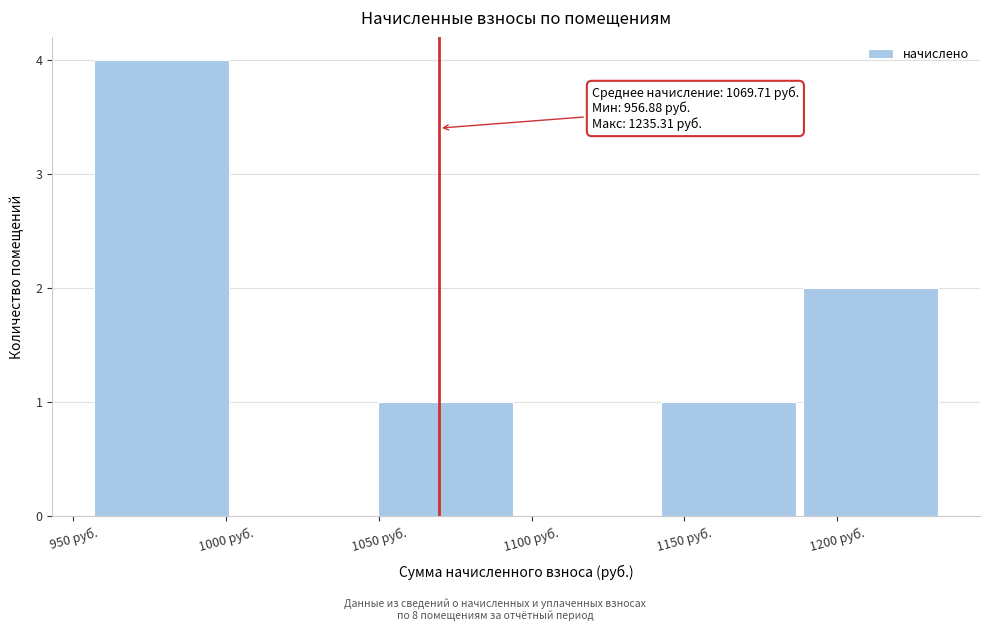

Which range on the x-axis has the tallest bar?

955 to 1005